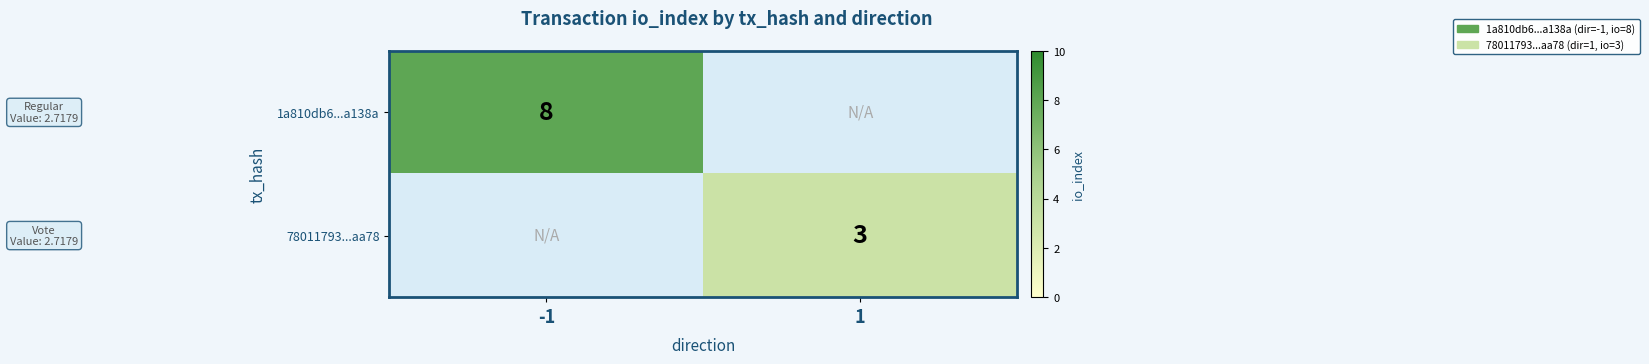

Is the value of 1a810db6...a138a at -1 greater than the value of 78011793...aa78 at 1?

Yes